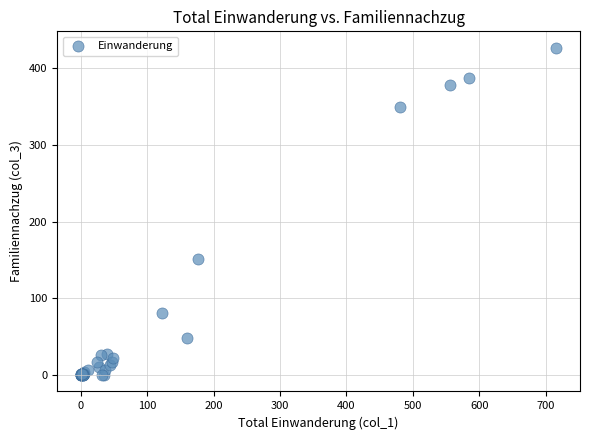

What Y value in the scatter plot is closest to 213?

152